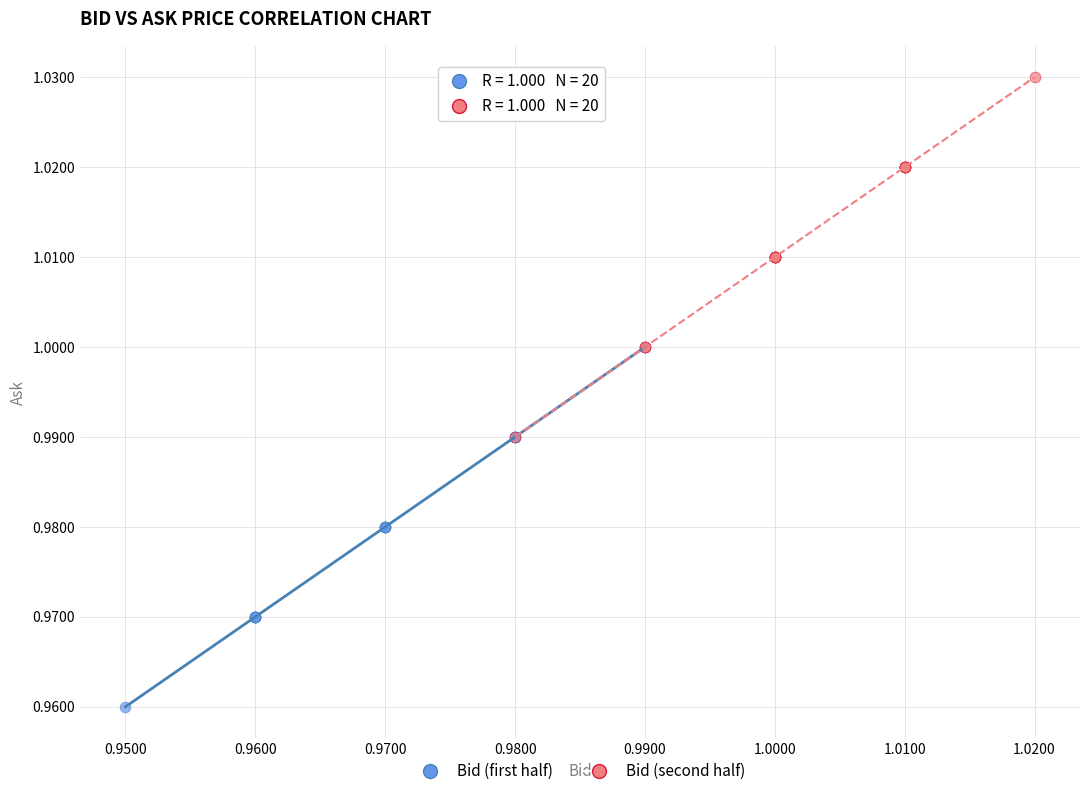

Which series reaches the minimum Y coordinate?

Bid (first half)